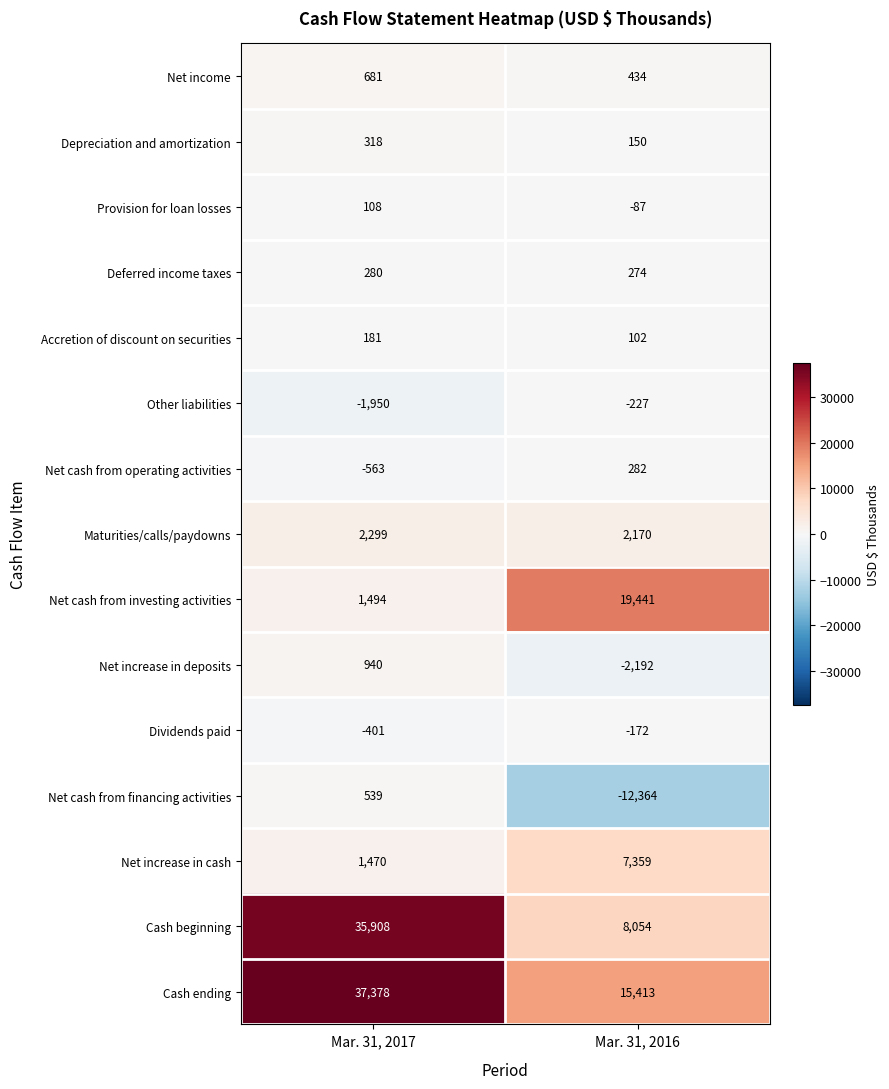

Reading left to right, extract all data points from this chart.

Net income: 681	434
Depreciation and amortization: 318	150
Provision for loan losses: 108	-87
Deferred income taxes: 280	274
Accretion of discount on securities: 181	102
Other liabilities: -1950	-227
Net cash from operating activities: -563	282
Maturities/calls/paydowns: 2299	2170
Net cash from investing activities: 1494	19441
Net increase in deposits: 940	-2192
Dividends paid: -401	-172
Net cash from financing activities: 539	-12364
Net increase in cash: 1470	7359
Cash beginning: 35908	8054
Cash ending: 37378	15413